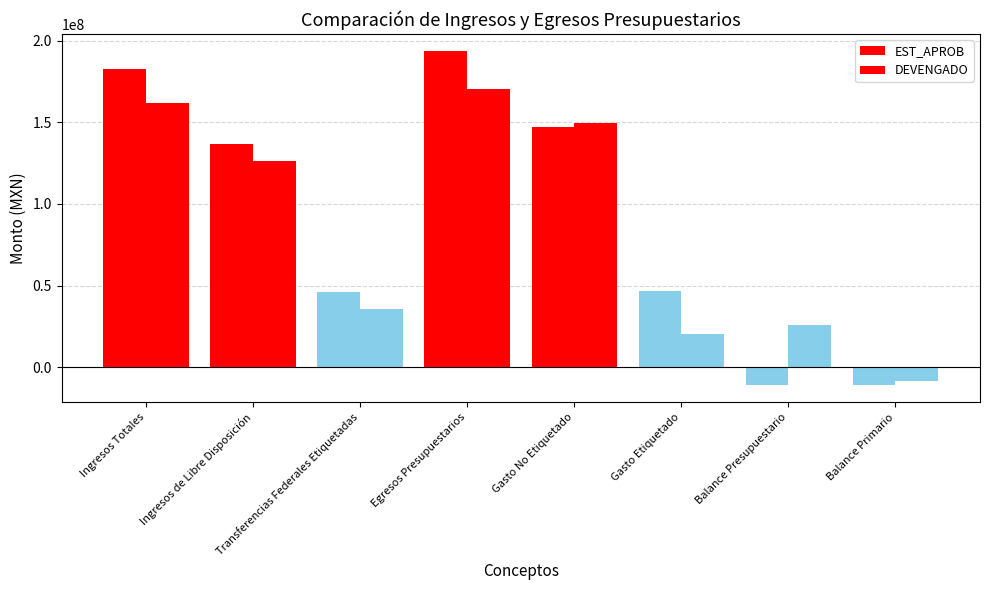

True or false: DEVENGADO has a value of 46530061.2 at Gasto No Etiquetado.

False